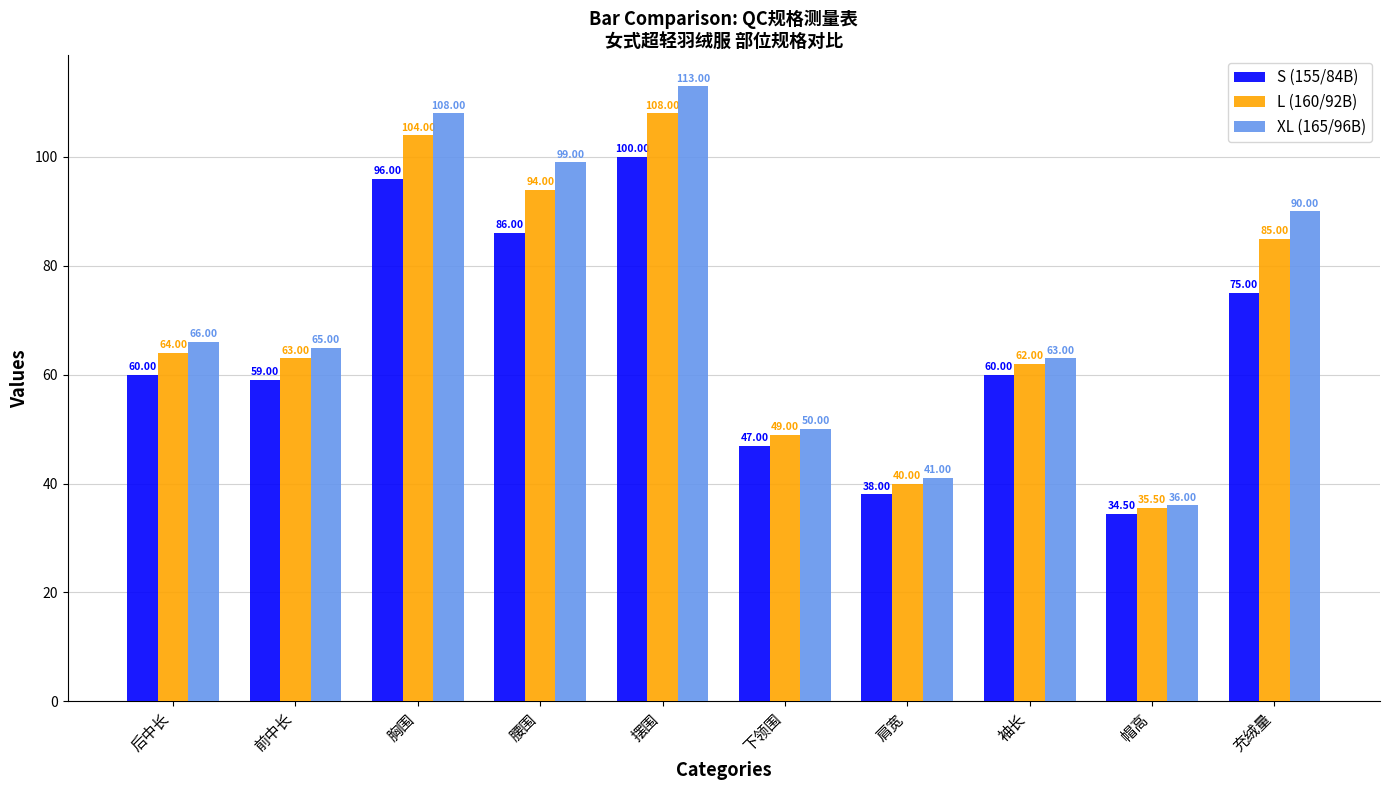

Read the S (155/84B) value at 摆围.

100.0